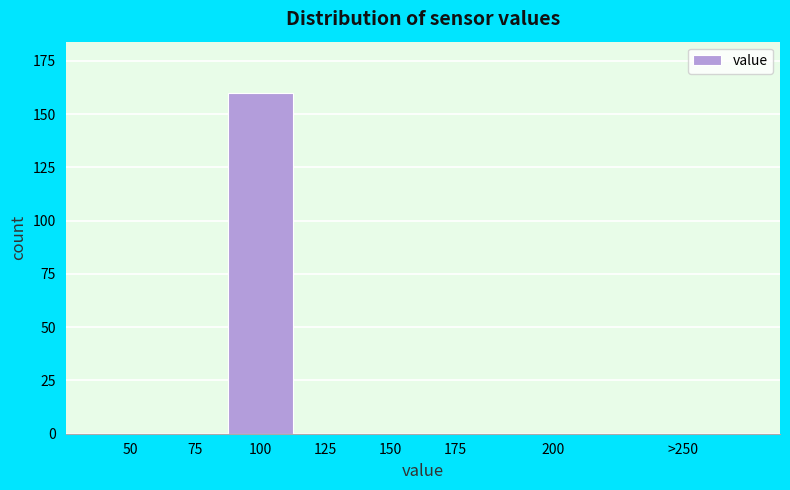

Reading right to left, extract all data points from this chart.

>250=0	200=0	175=0	150=0	125=0	100=160	75=0	50=0